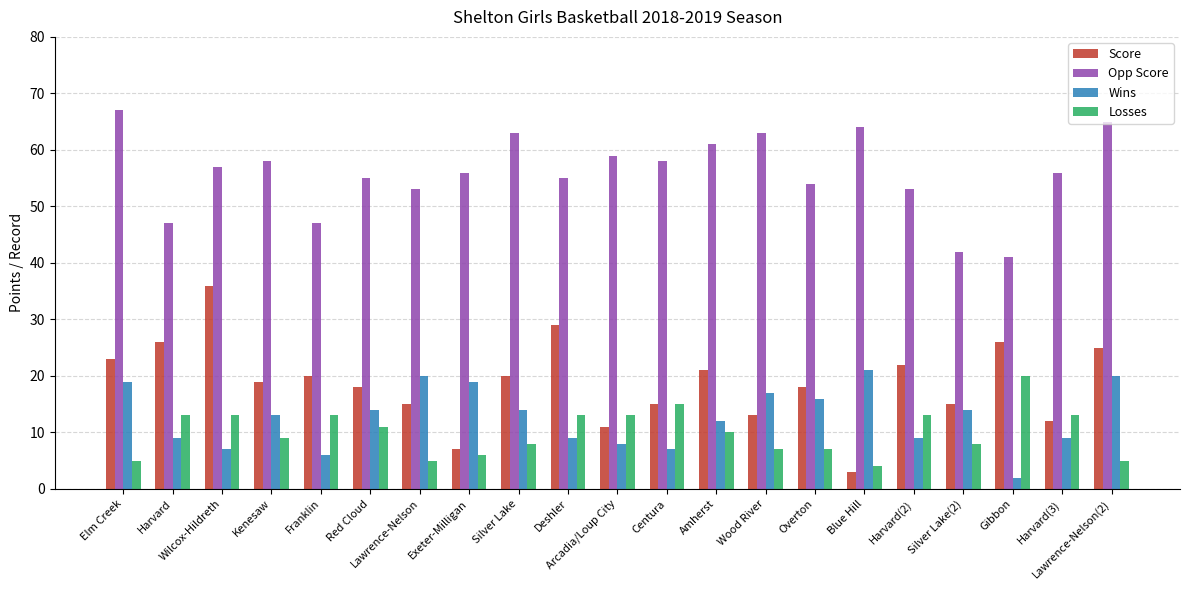

How many series are shown in this chart?

4